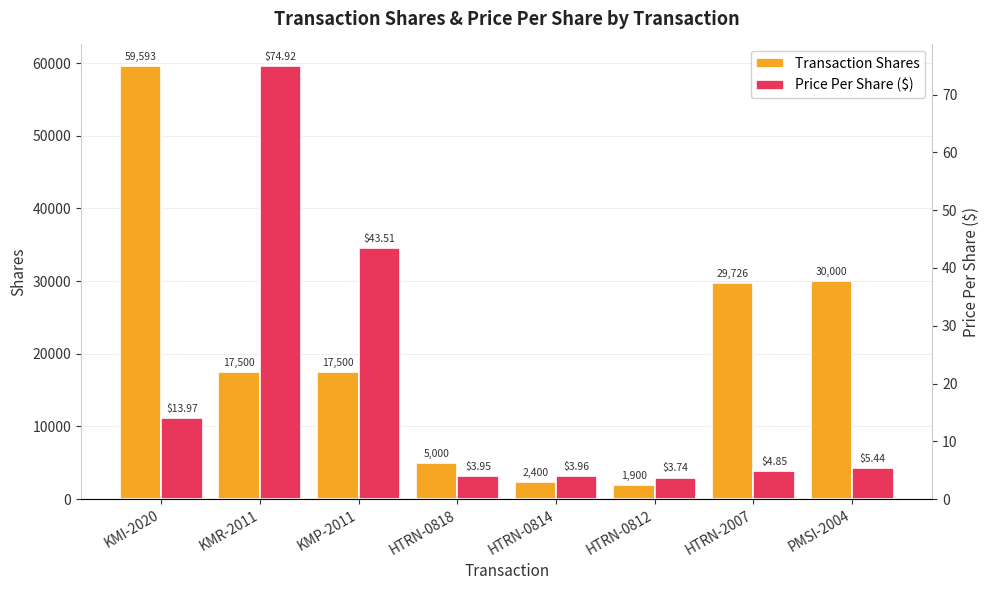

Between HTRN-0814 and KMI-2020, which is larger?

KMI-2020